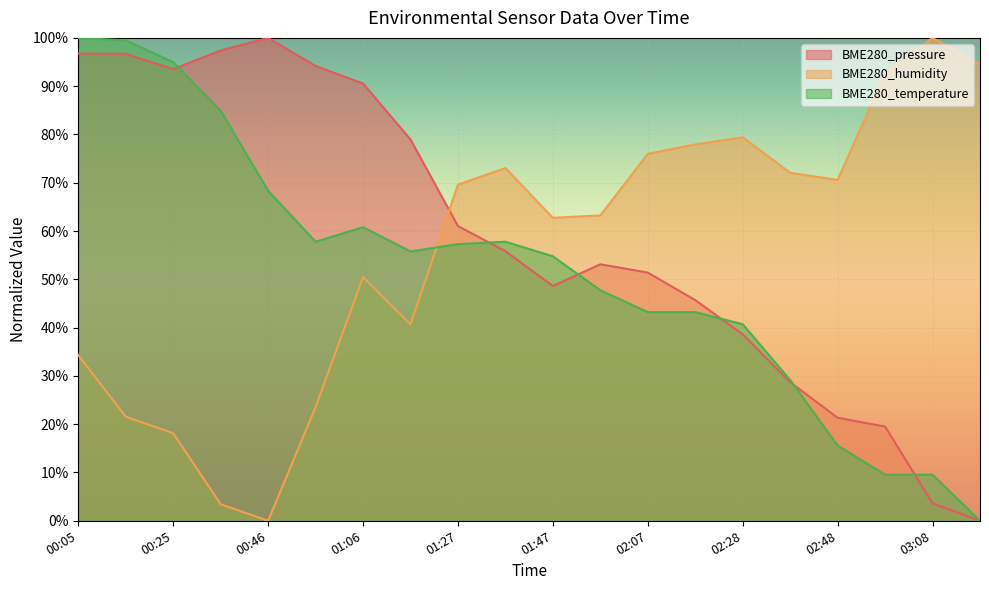

Which series has the largest range (max minus min)?

BME280_pressure